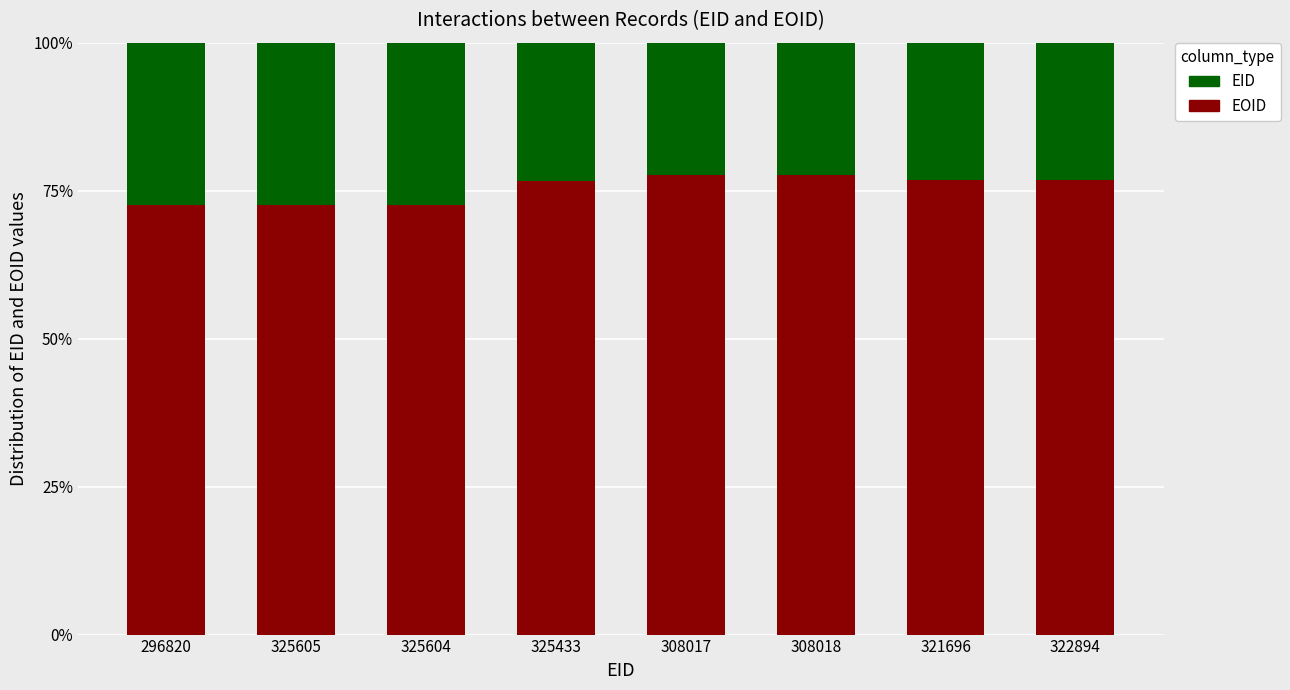

Are the bars horizontal?

No